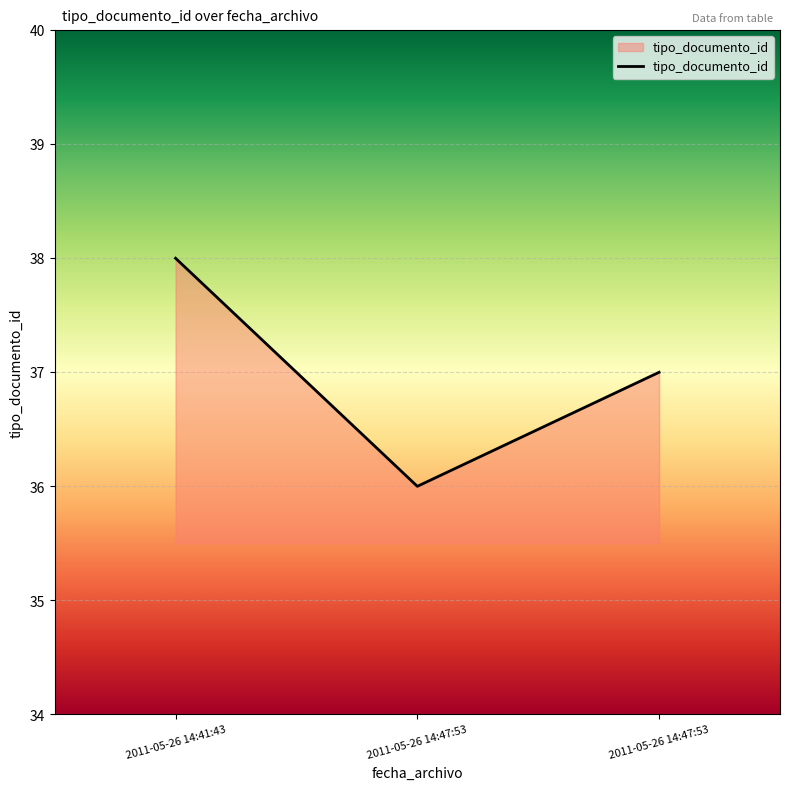

Approximately how many times larger is the value at 2011-05-26 14:47:53 compared to 2011-05-26 14:41:43?

1.0